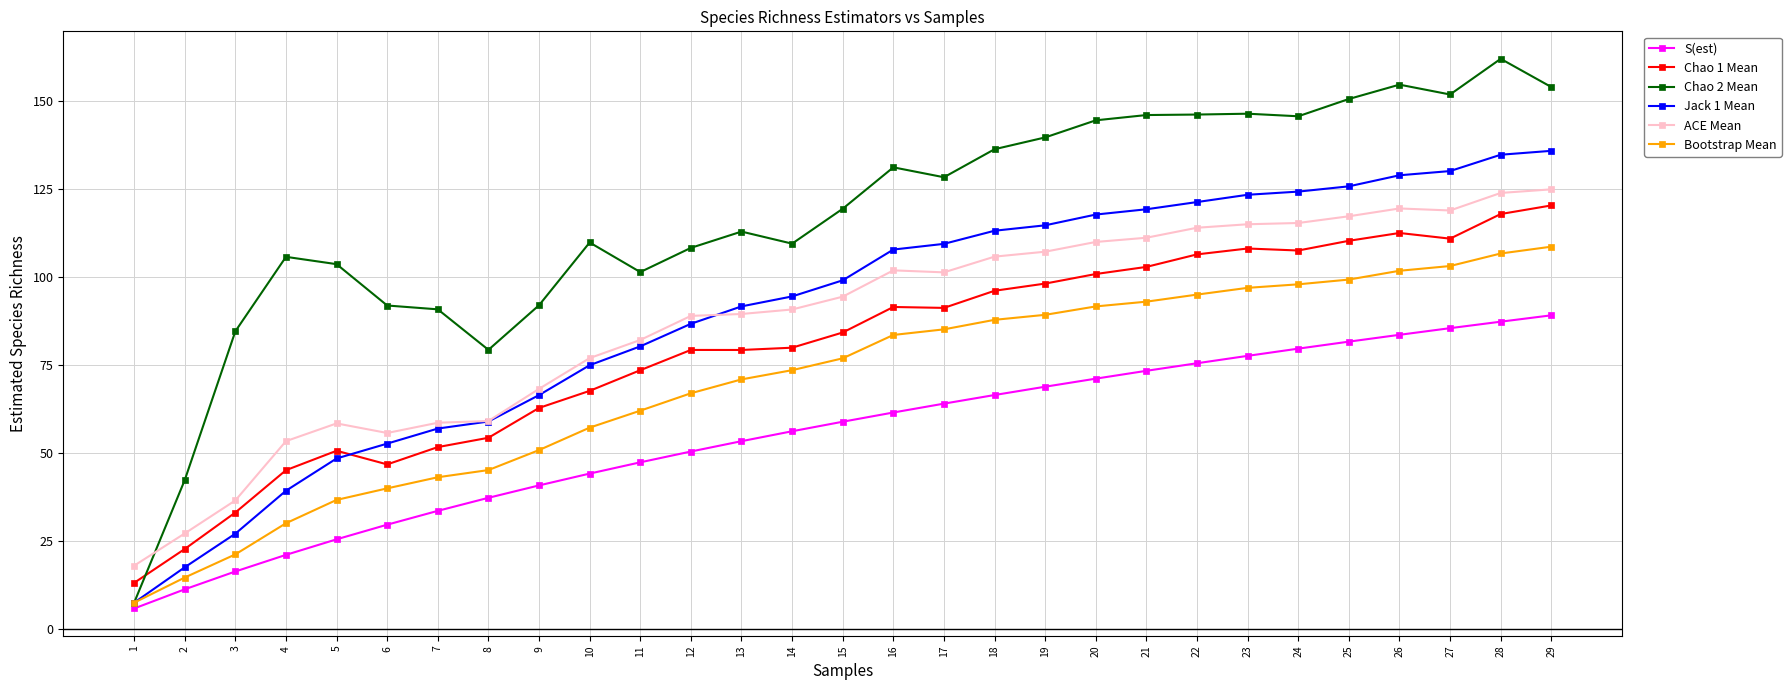

What is the value of the S(est) point at the 18th from the left?

66.6